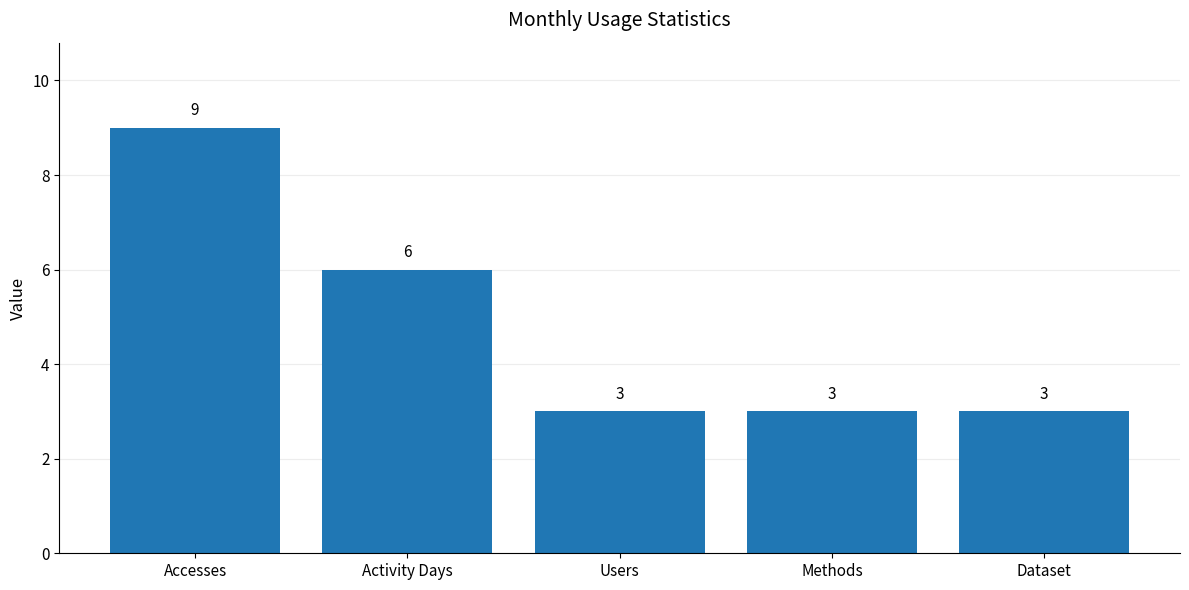

What is the value of the 2nd bar from the left?

6